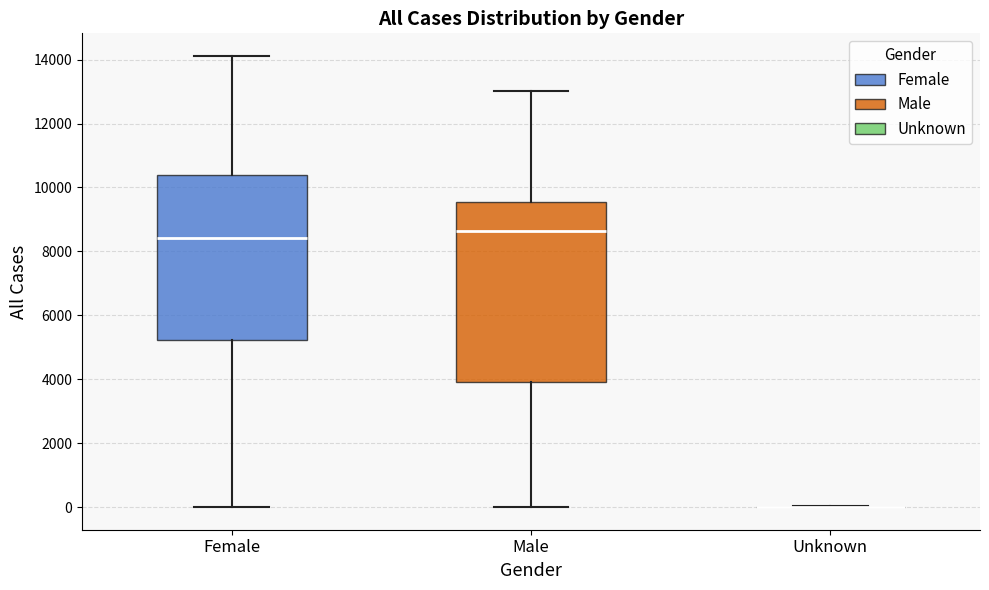

Reading left to right, transcribe this box plot: for each box, give where its median line is, the range the box spans, and where its two whiskers end, as read against the y-axis. The values are not printed on the chart, so give them approximately, as read against the axis.

Female: median 8400, box 5200 to 10400, whiskers 0 to 14200
Male: median 8600, box 4000 to 9600, whiskers 0 to 13000
Unknown: box collapsed to a line at 0, whiskers 0 to 0